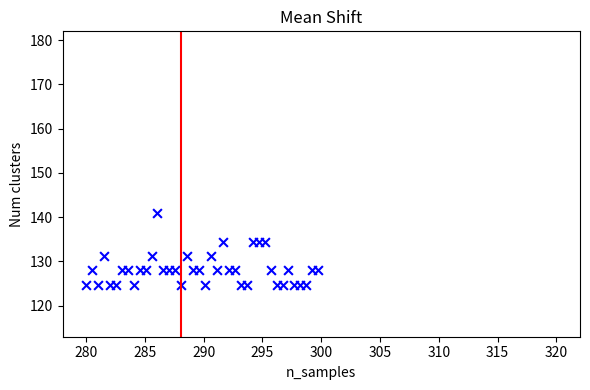

What is the range of X values (max minus min)?

19.7